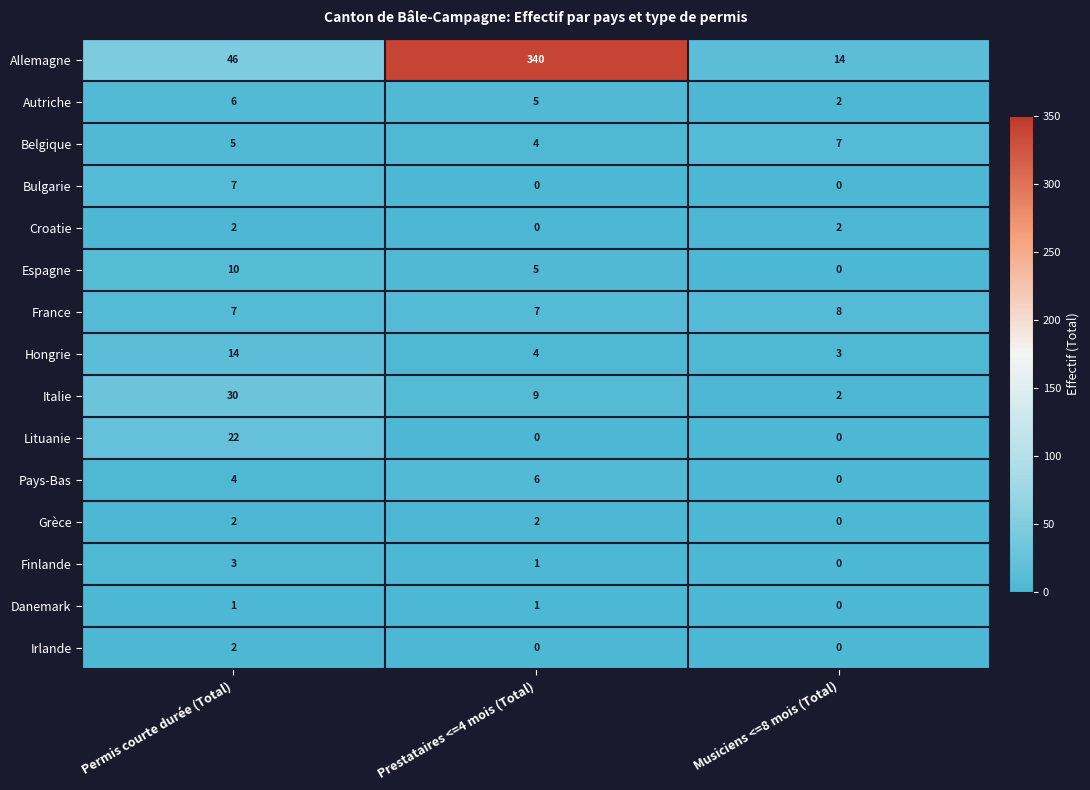

Is it true that Grèce equals 1 at Prestataires <=4 mois (Total)?

False